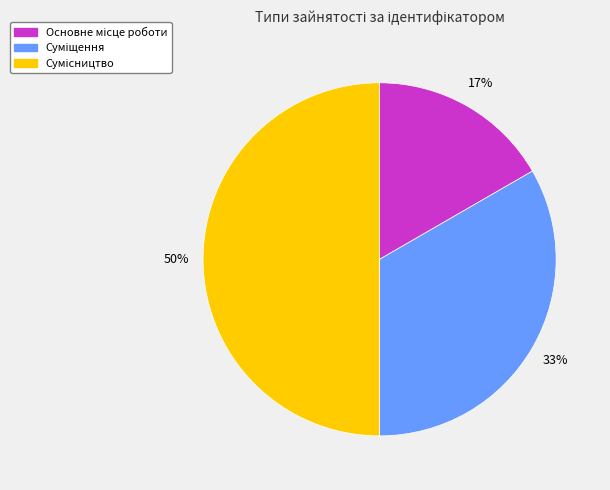

To the nearest percent, what is the average slice percentage?

33%